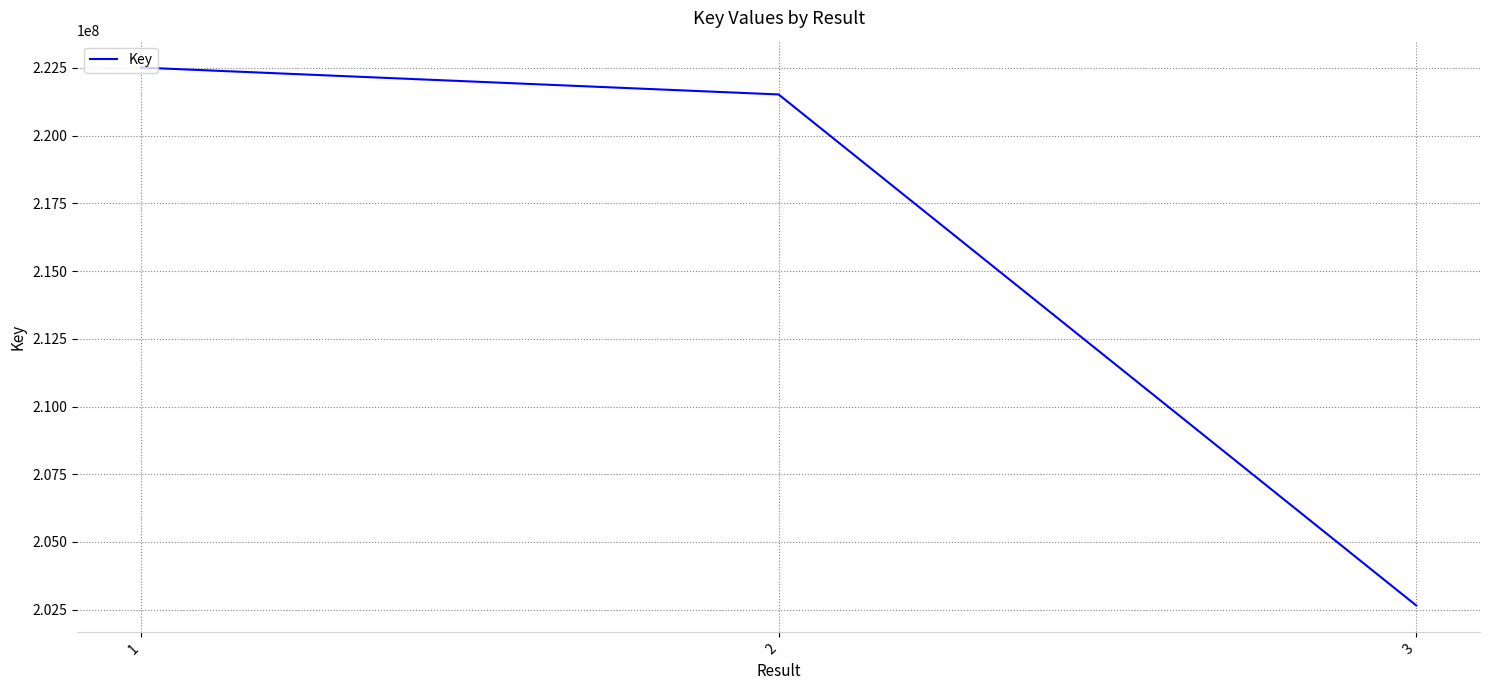

What is the sum of the values at 3 and 2?

424178352